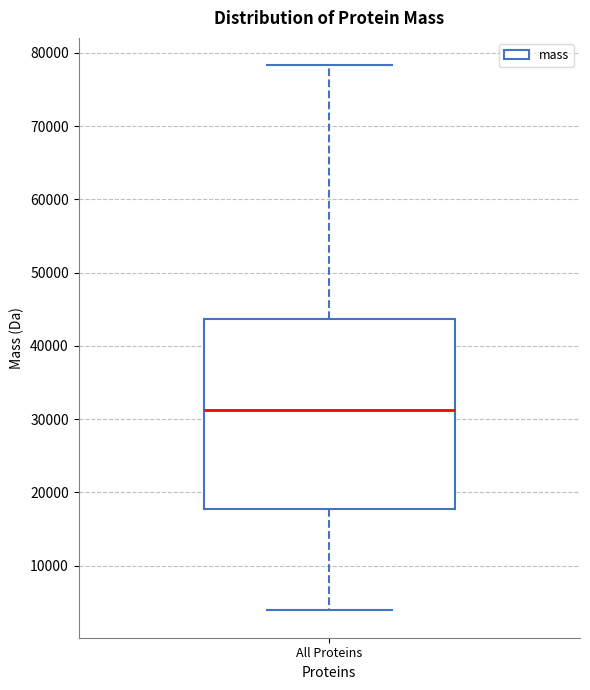

Transcribe this box plot: give where the median line is, the range the box spans, and where the two whiskers end, as read against the y-axis. The values are not printed on the chart, so give them approximately, as read against the axis.

median 31000, box 18000 to 44000, whiskers 4000 to 78000